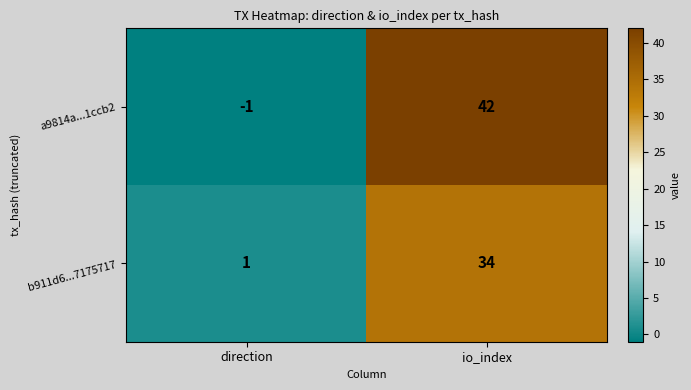

Reading right to left, transcribe all the data shown in this chart.

a9814a...1ccb2: io_index=42	direction=-1
b911d6...7175717: io_index=34	direction=1